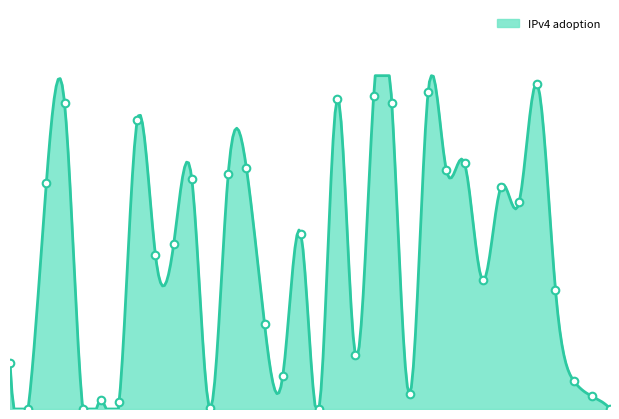

What is the change in value from VI to BR?

+0.2